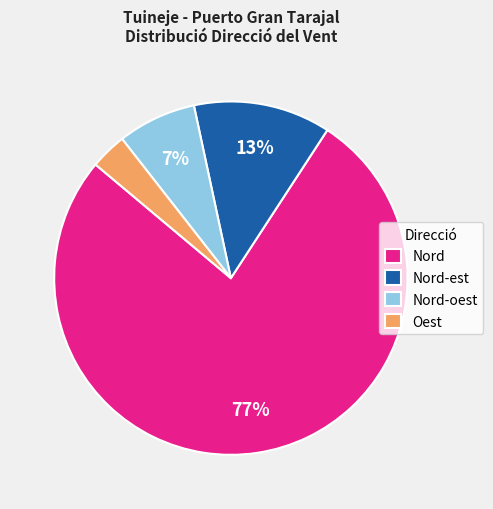

The Nord slice represents 1% of the pie. True or false?

False